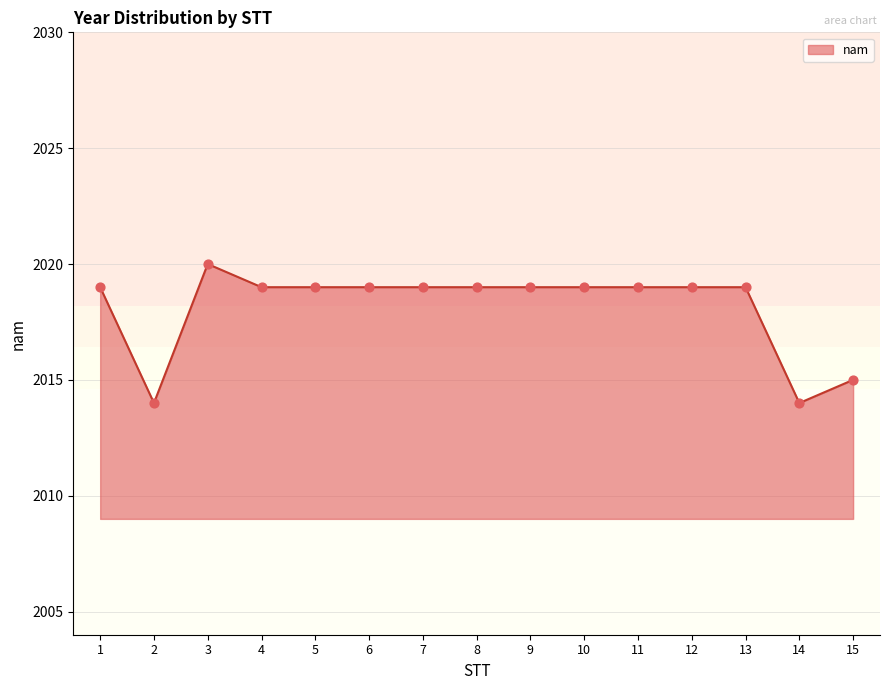

Which has a higher value, 14 or 13?

13